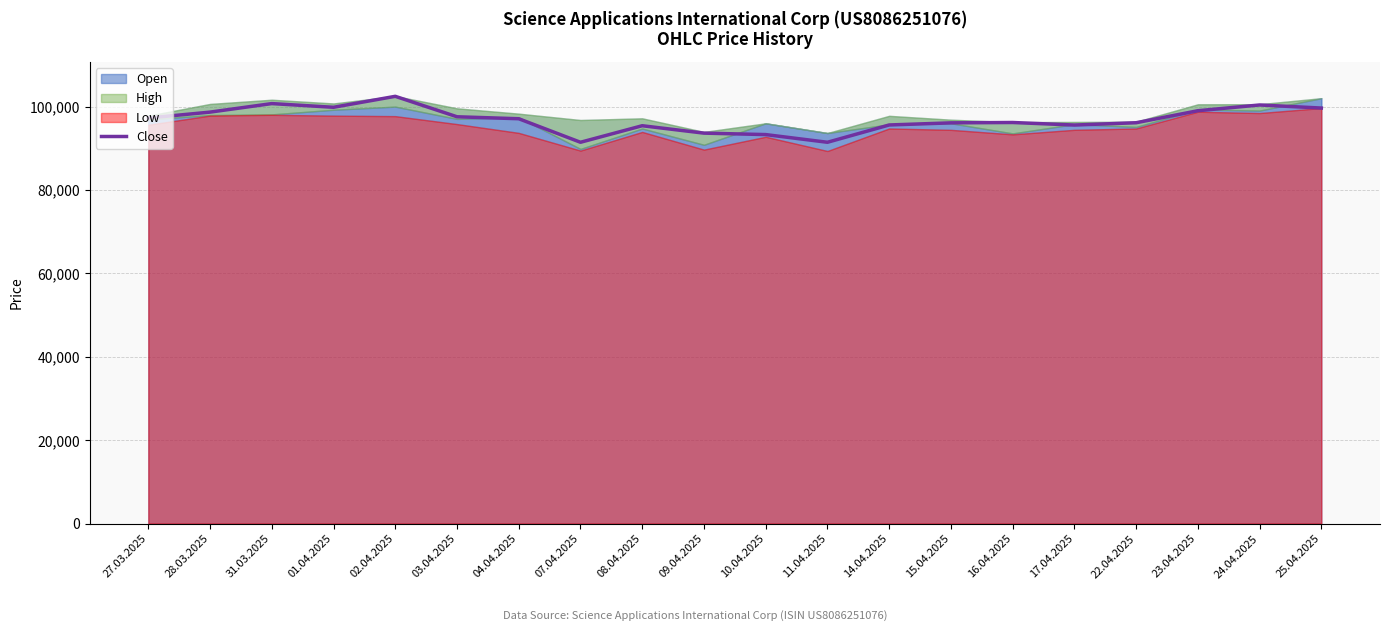

Reading right to left, list all the values displayed in this chart.

25.04.2025=99683	24.04.2025=100422	23.04.2025=99042	22.04.2025=96161	17.04.2025=95606	16.04.2025=96218	15.04.2025=96133	14.04.2025=95625	11.04.2025=91474	10.04.2025=93319	09.04.2025=93667	08.04.2025=95443	07.04.2025=91475	04.04.2025=97122	03.04.2025=97592	02.04.2025=102498	01.04.2025=99868	31.03.2025=100754	28.03.2025=98709	27.03.2025=97295